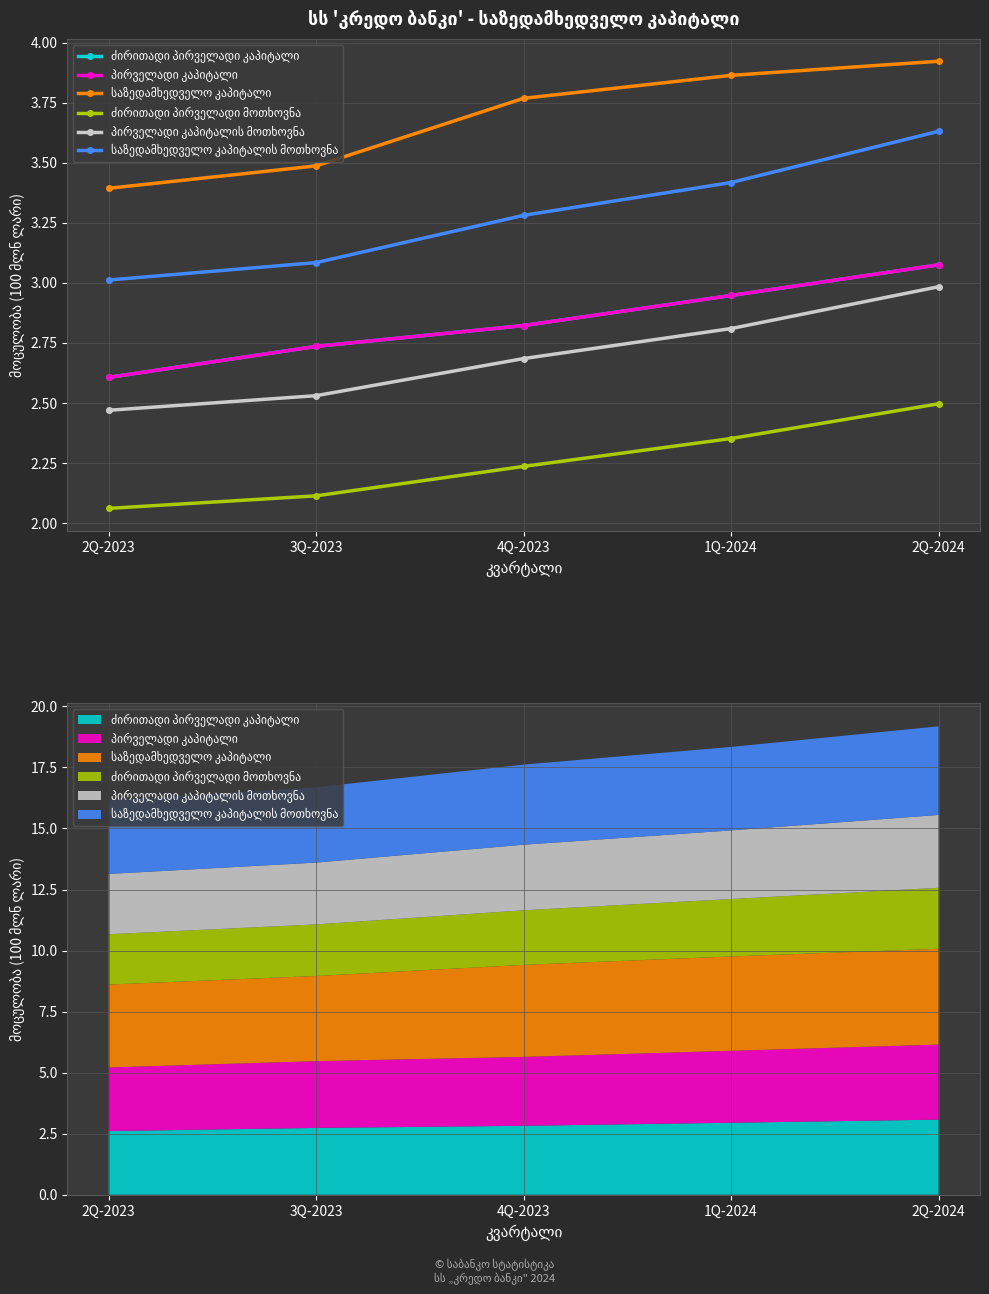

What position from the right is 2Q-2024?

1